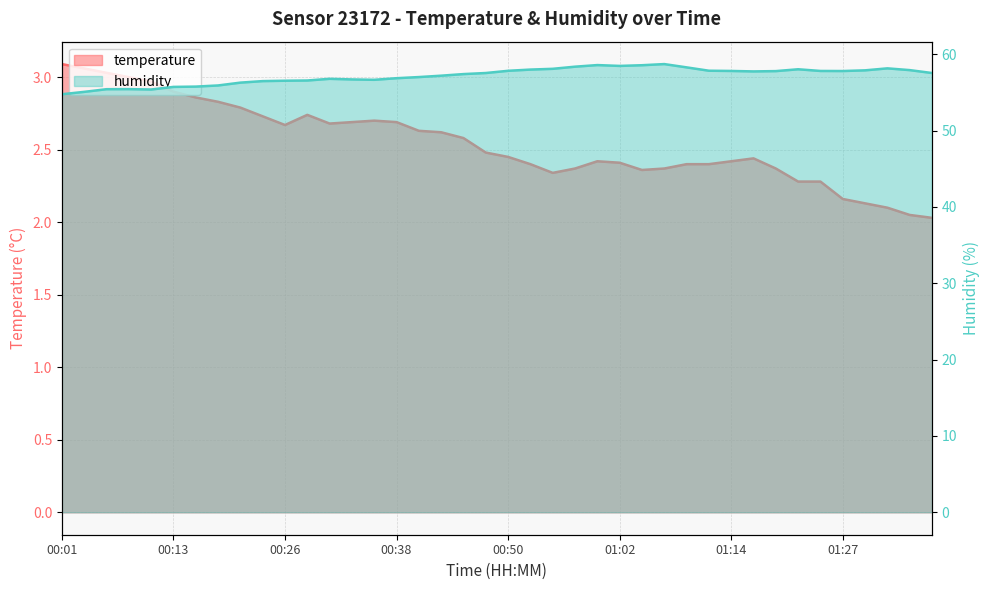

List the series in order of their peak value, highest first.

humidity, temperature